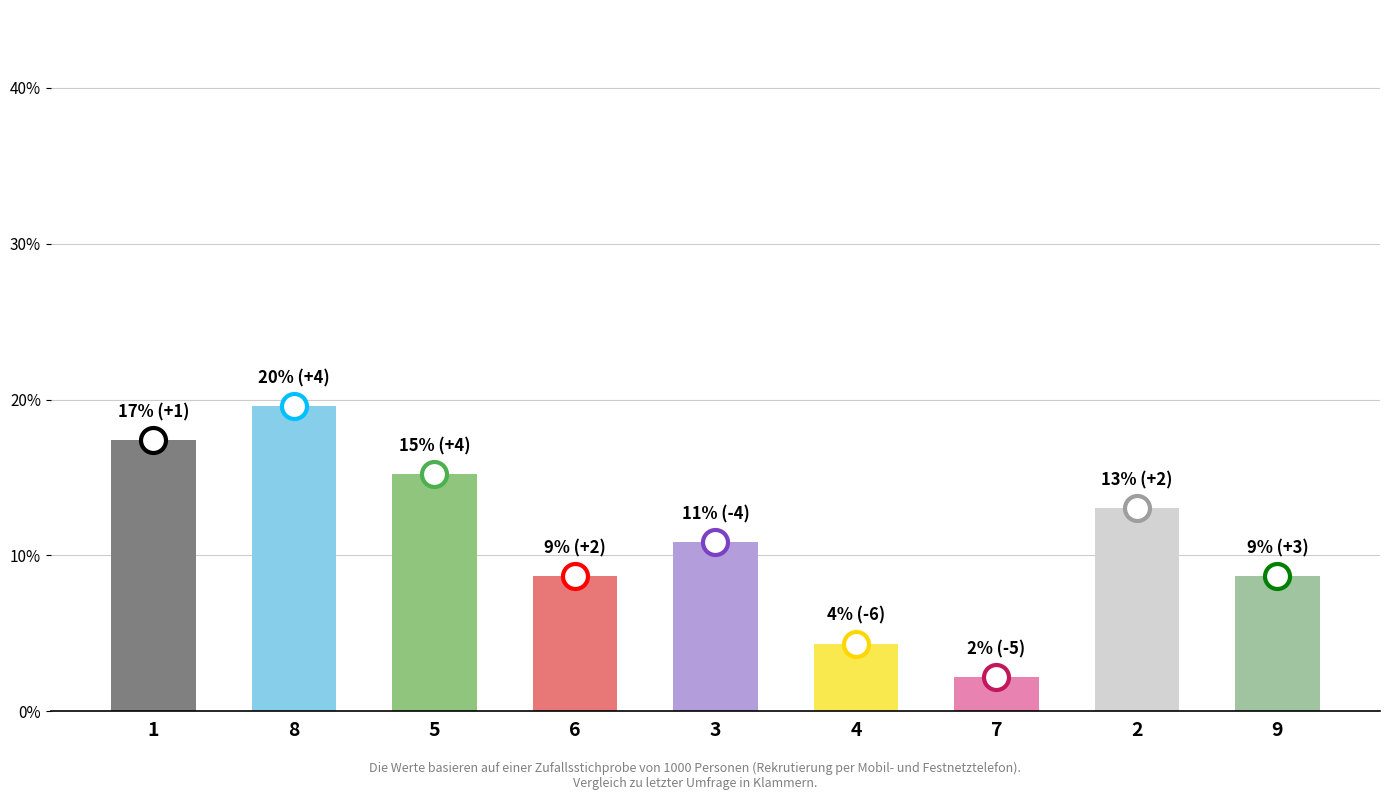

Reading right to left, what are all the values shown in this chart?

9=8.7	2=13.0	7=2.2	4=4.3	3=10.9	6=8.7	5=15.2	8=19.6	1=17.4